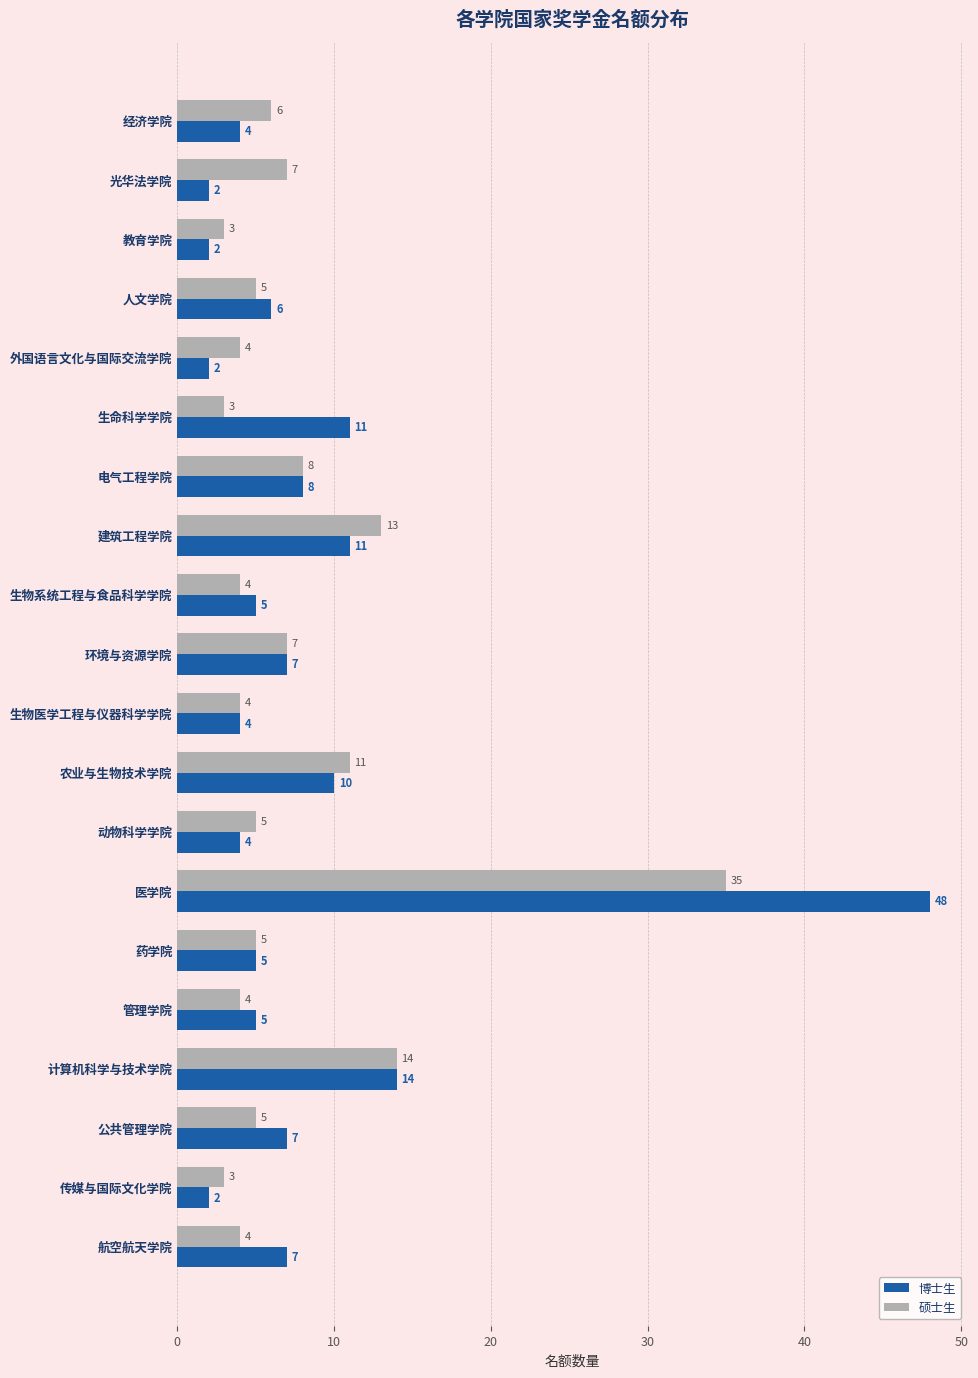

What is the sum of all 硕士生 values?

150